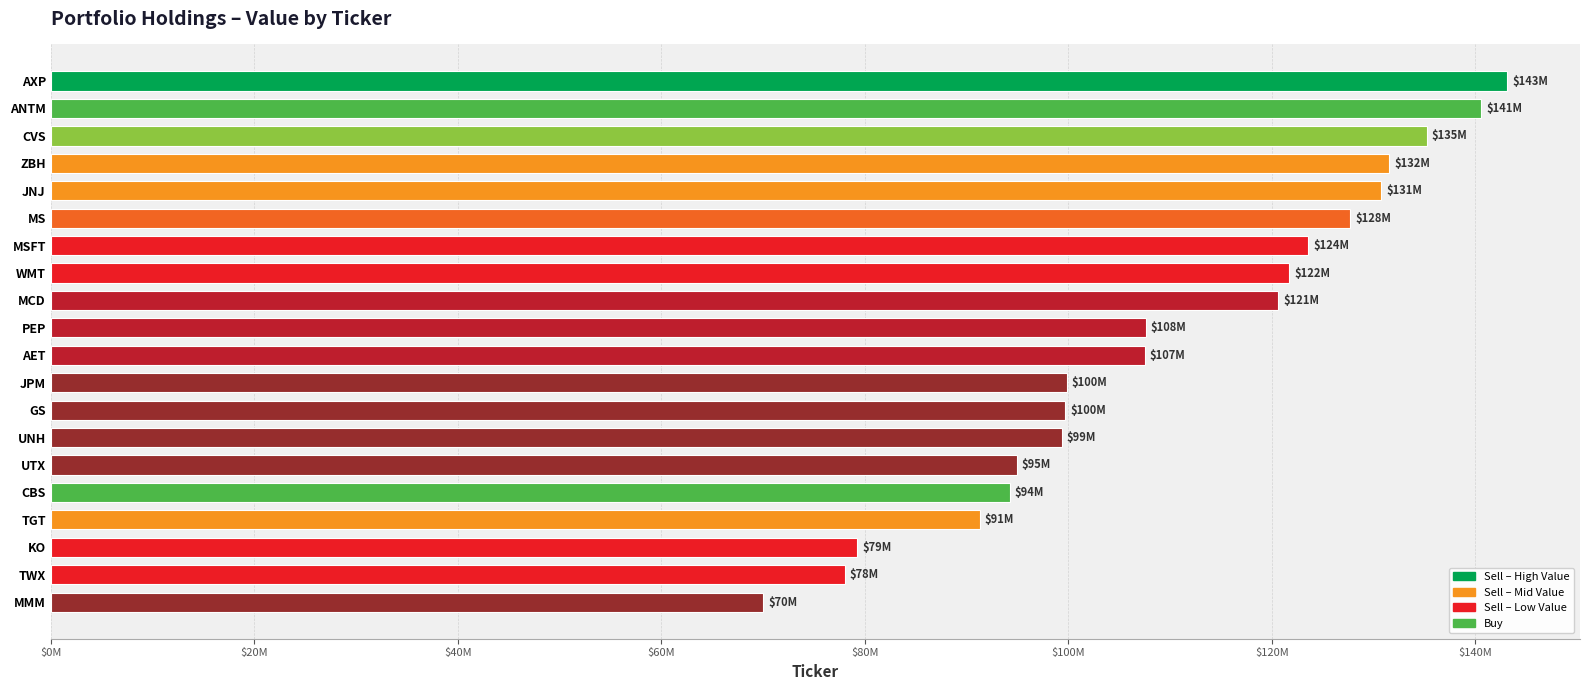

Does the chart contain any negative values?

No